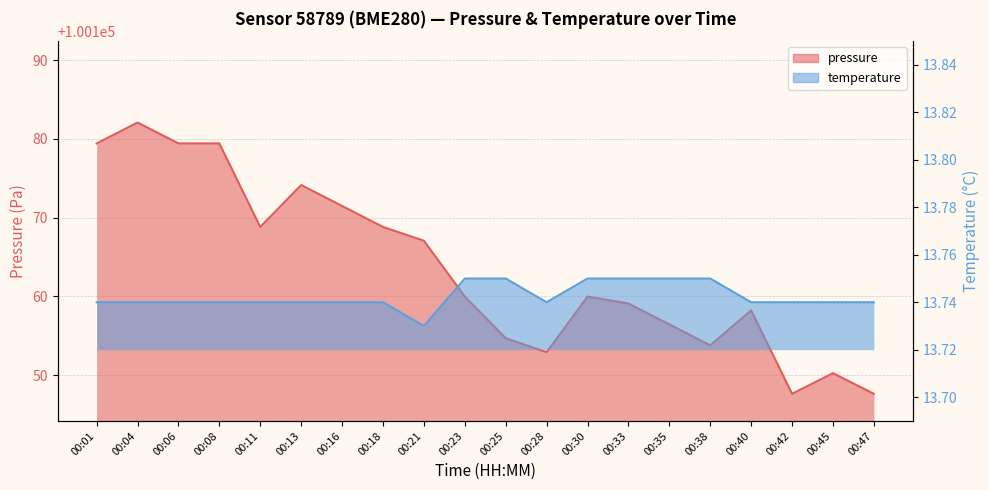

List the series in order of their peak value, lowest first.

temperature, pressure